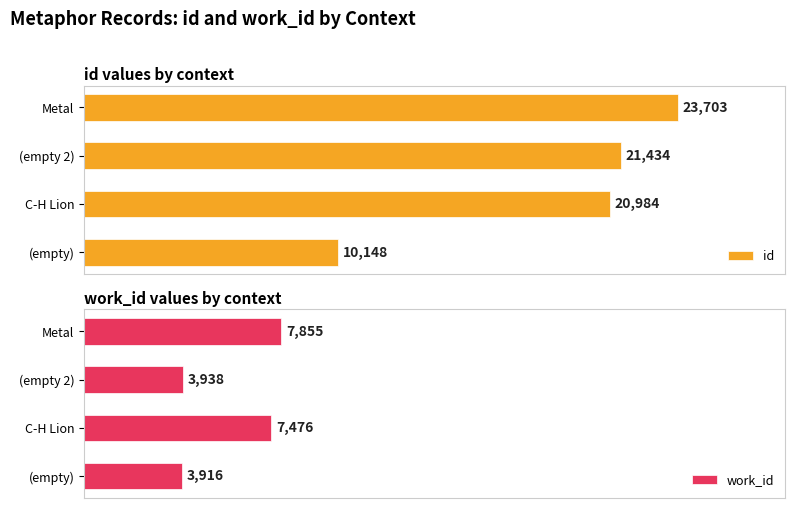

List the series in order of their overall mean, highest first.

id, work_id